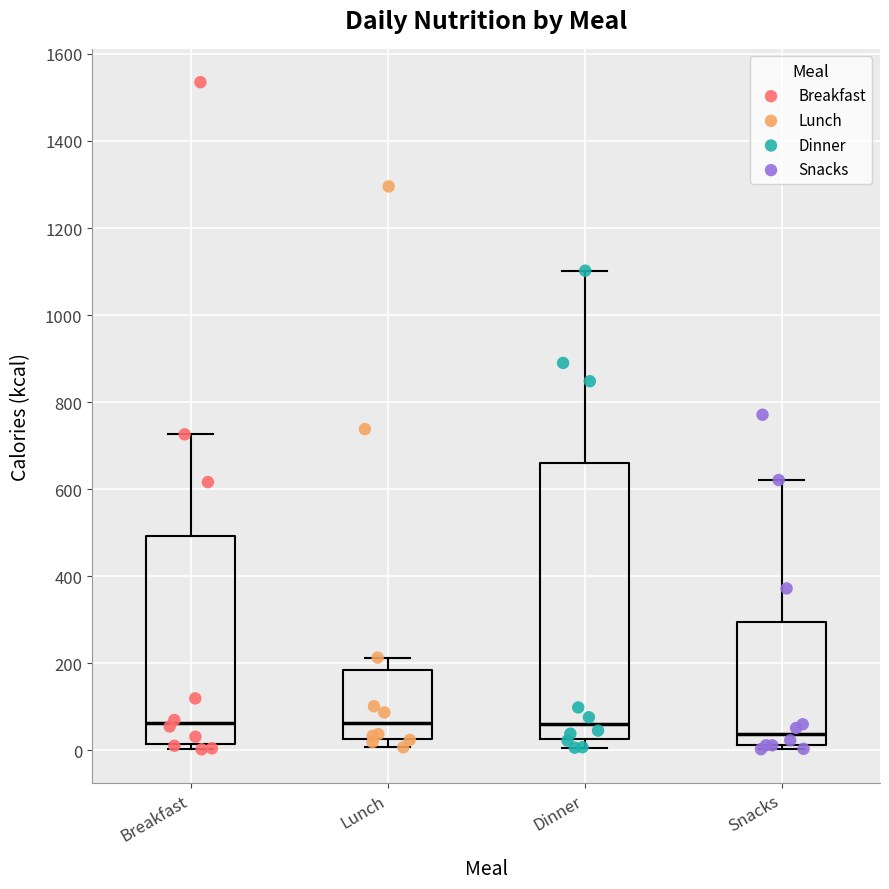

Reading left to right, read every box against the y-axis: the position of its median line, the range the box covers, and the ends of its whiskers. The values are not printed on the chart, so give them approximately, as read against the axis.

Breakfast: median 60, box 20 to 500, whiskers 0 to 720
Lunch: median 60, box 20 to 180, whiskers 0 to 220
Dinner: median 60, box 20 to 660, whiskers 0 to 1100
Snacks: median 40, box 20 to 300, whiskers 0 to 620